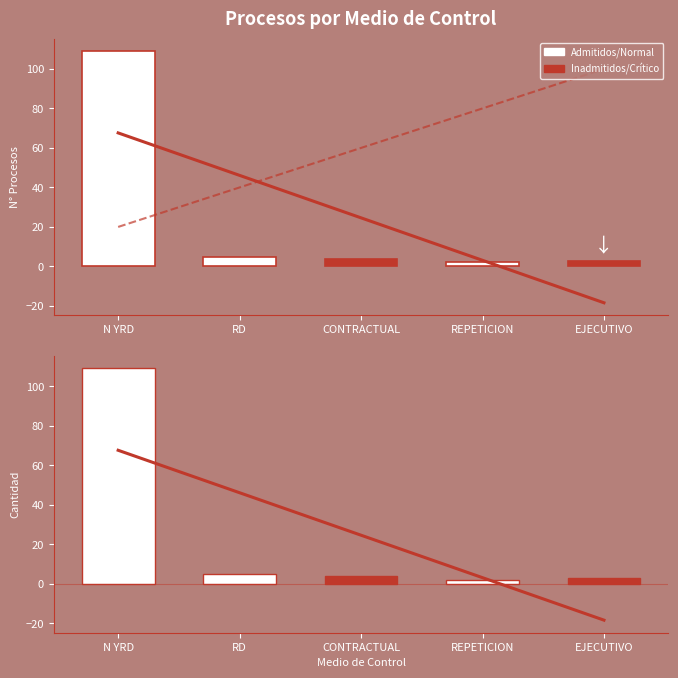

Is the value of Contra-tendencia at EJECUTIVO greater than the value of Volumen at RD?

Yes